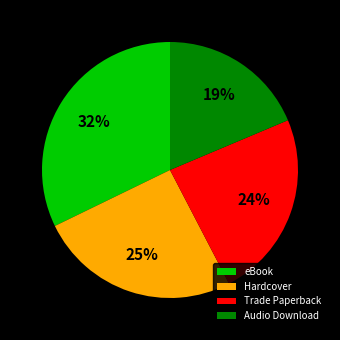

Is there any slice that represents more than half of the pie?

No